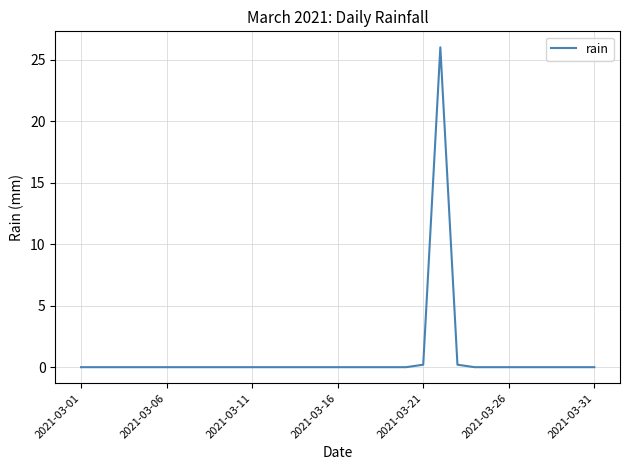

What is the maximum value shown in the chart?

26.0